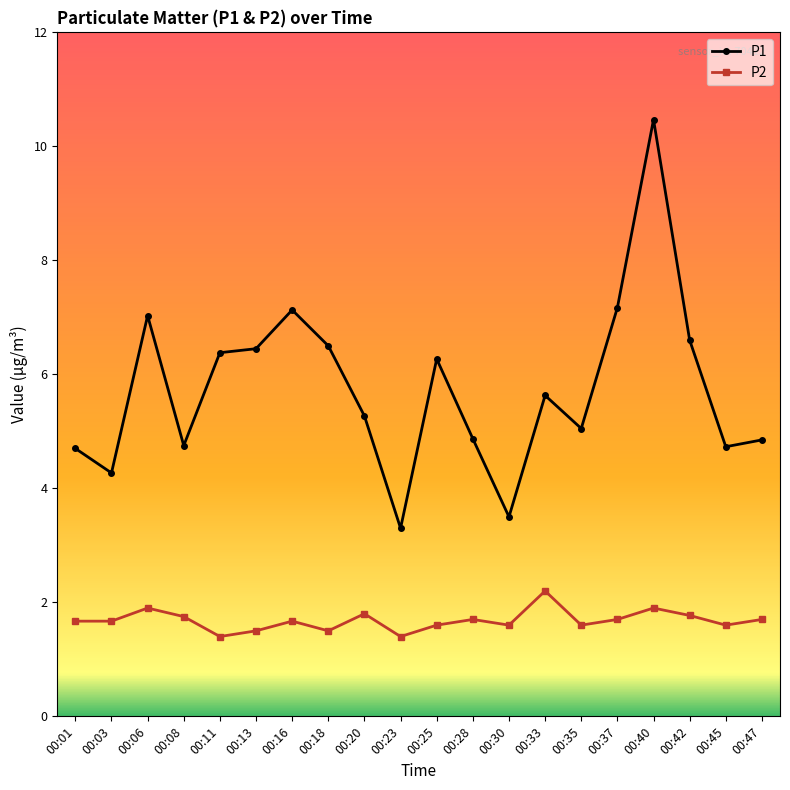

What is the value of the P2 point at the 5th from the left?

1.4